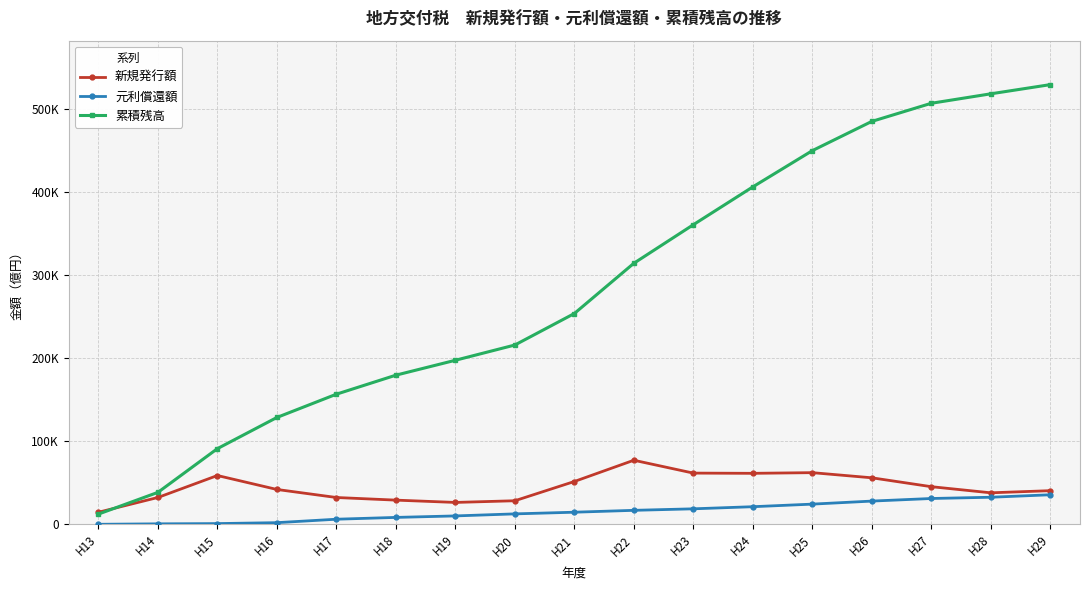

True or false: 累積残高 and 元利償還額 intersect in this chart.

False